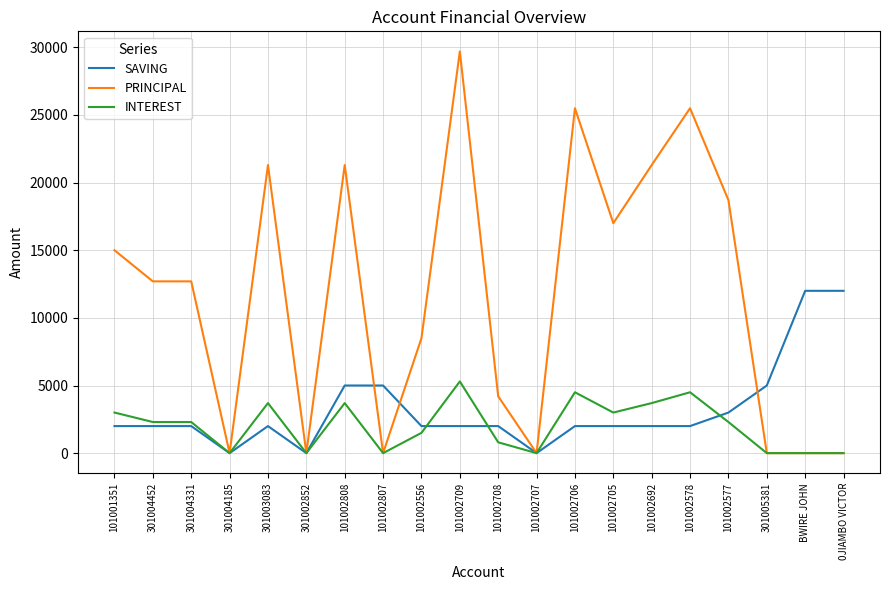

Does the chart have visible grid lines?

Yes